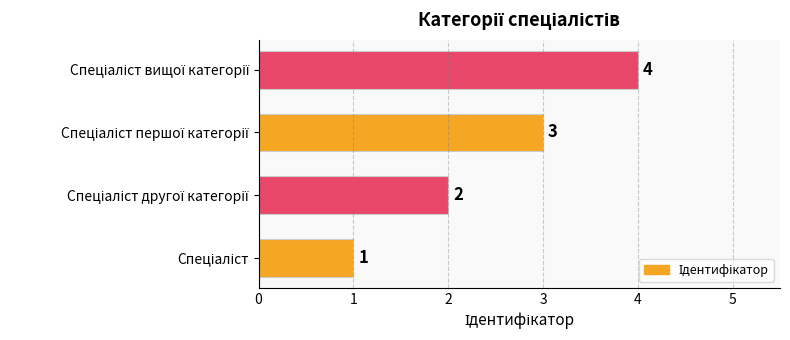

How many categories are shown in the chart?

4